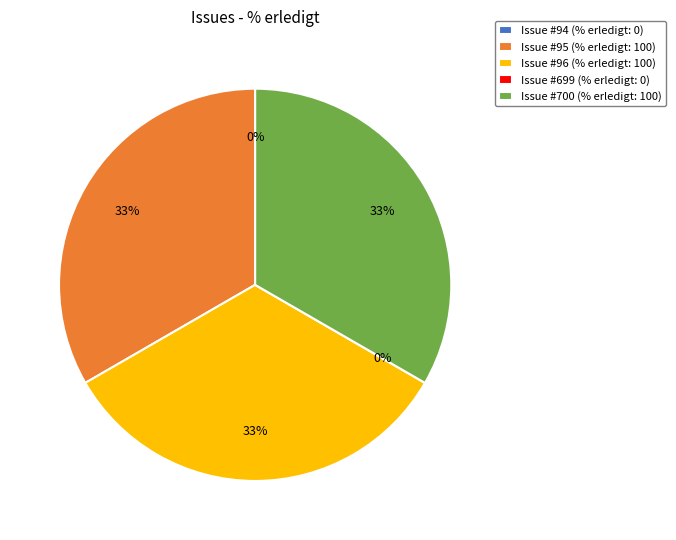

How many slices are in this pie chart?

5